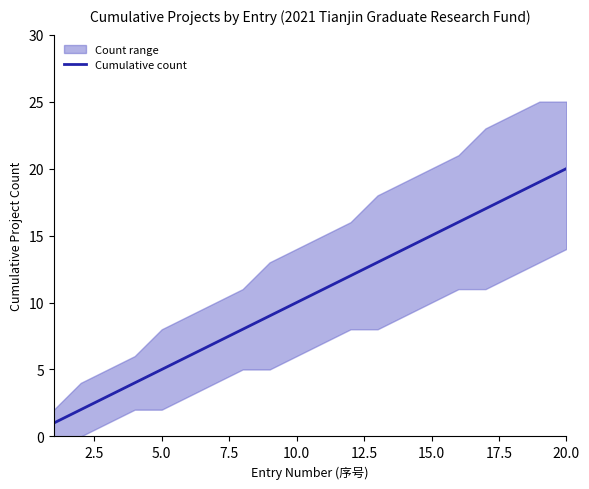

Is it true that Cumulative count equals 10 at 10.0?

True